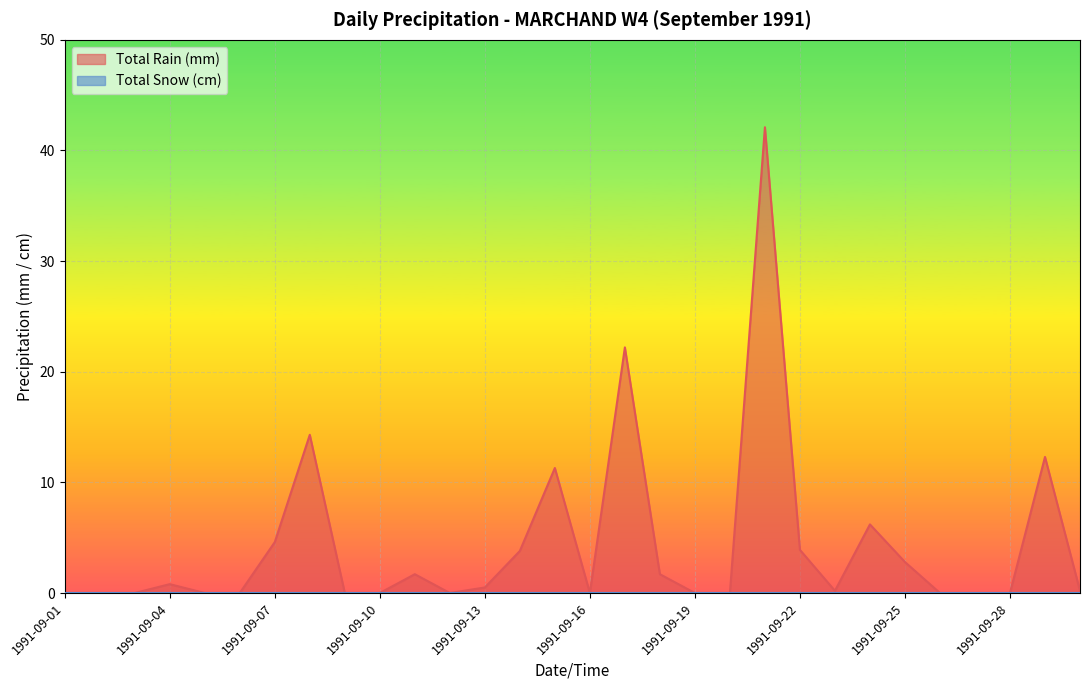

What is the value of the 22nd point from the left?

3.9